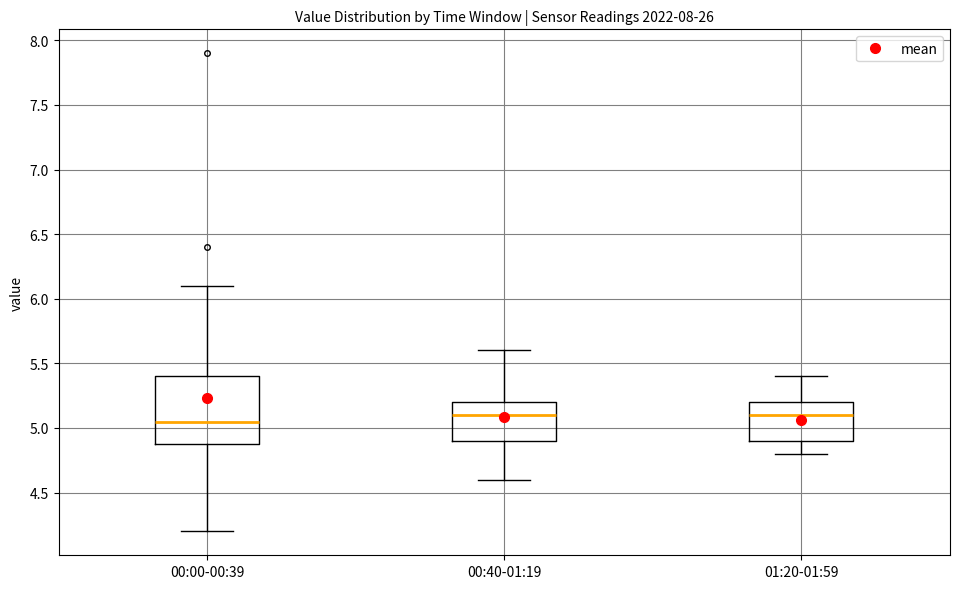

Where is the lower edge of the box for 00:00-00:39 on the y-axis? The values are not printed on the chart, so give them approximately, as read against the axis.

4.90